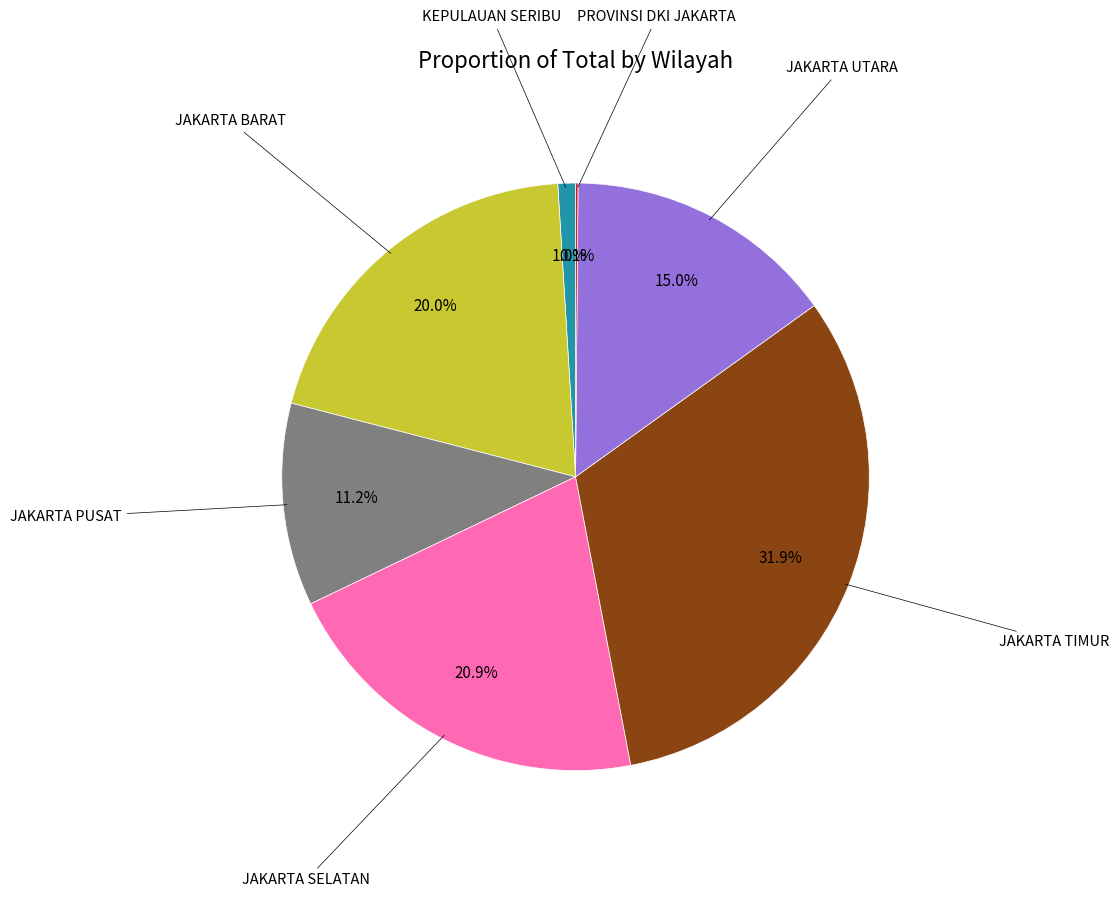

Is there any slice that represents more than half of the pie?

No